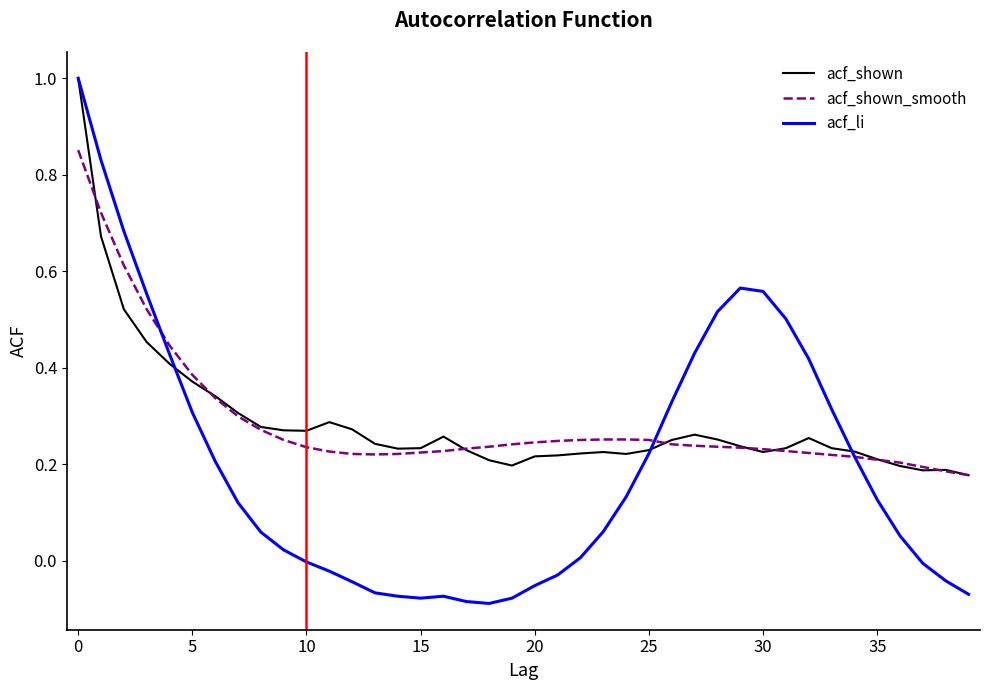

Which series has the widest spread of values?

acf_li